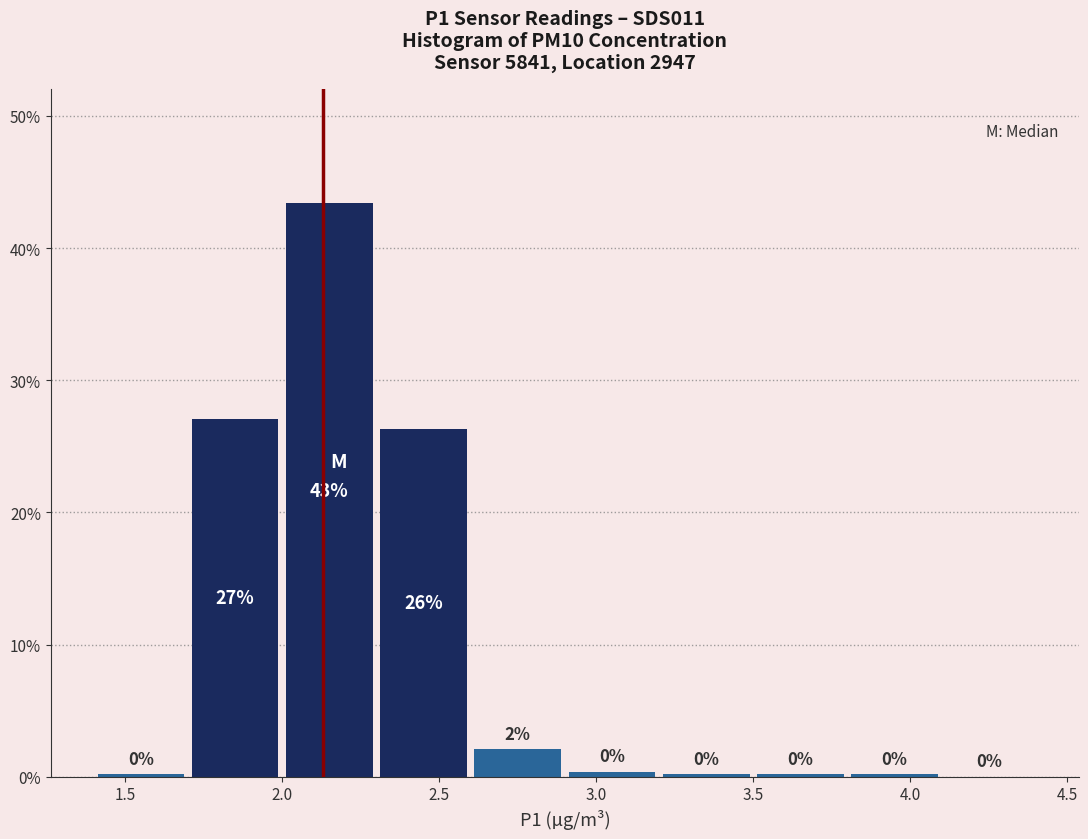

Which range on the x-axis has the tallest bar?

2.0 to 2.3